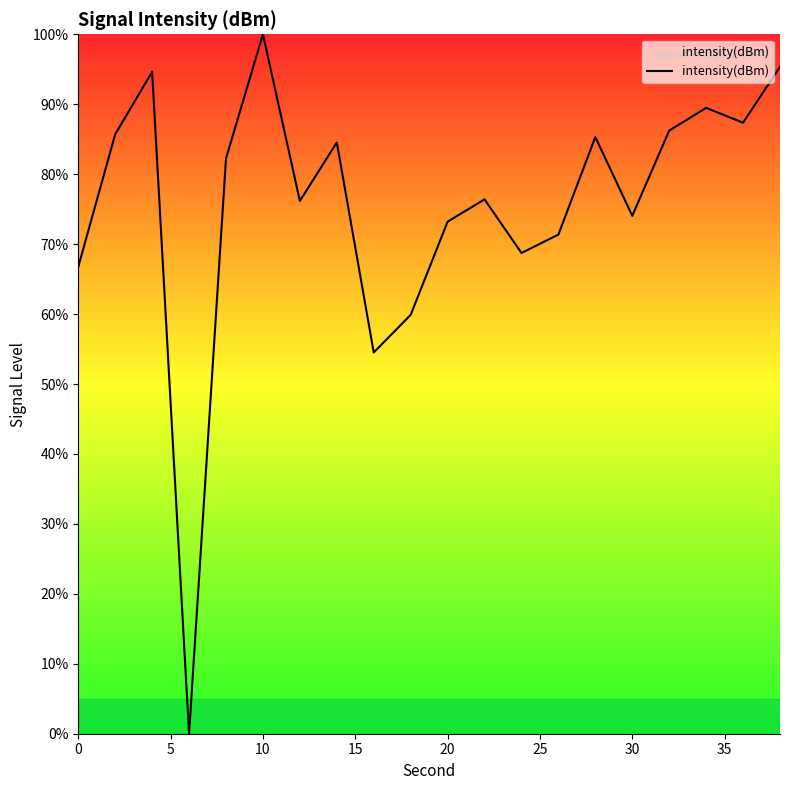

What is the greatest value displayed?

100.0